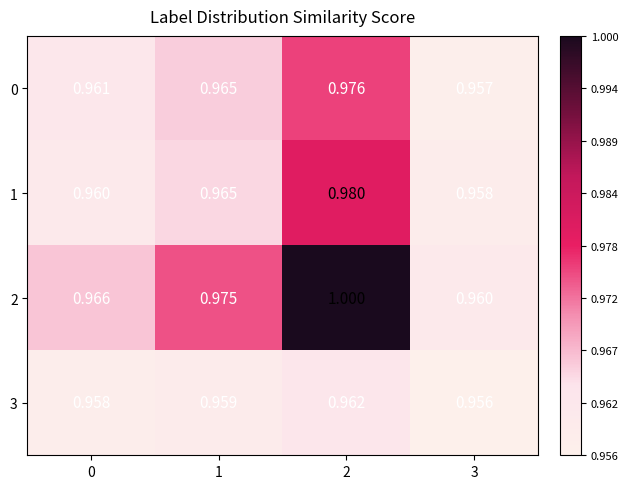

Count the number of categories in the chart.

4